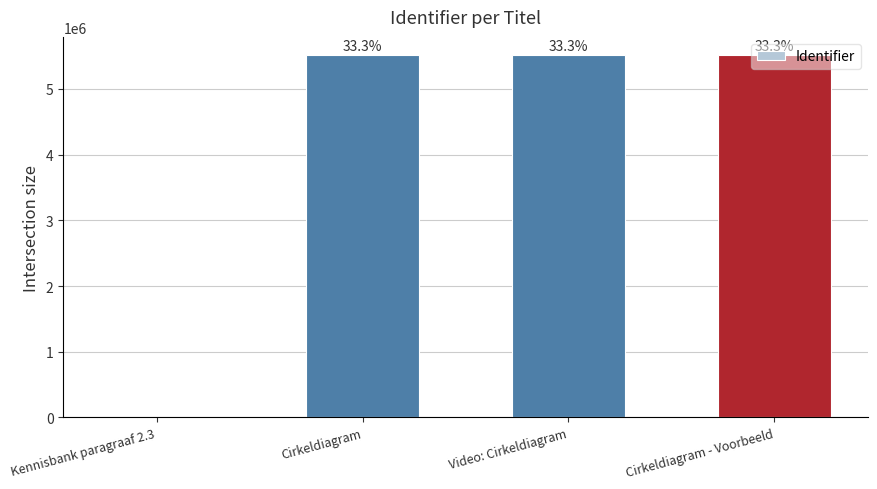

Reading left to right, transcribe all the data shown in this chart.

Kennisbank paragraaf 2.3=0	Cirkeldiagram=5515778	Video: Cirkeldiagram=5515780	Cirkeldiagram - Voorbeeld=5515782